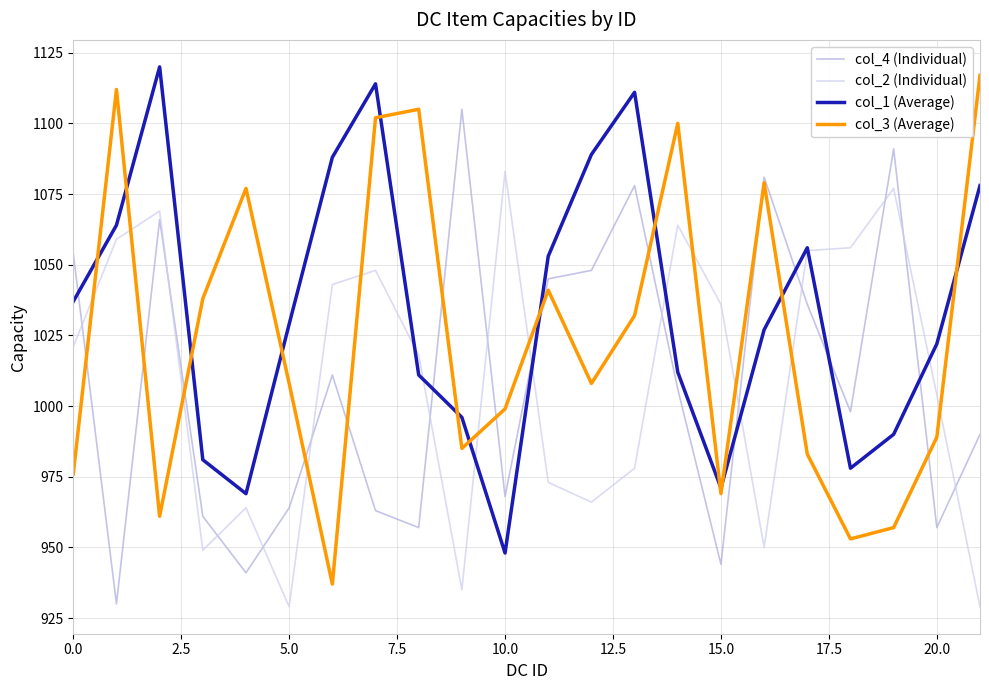

Which series has the largest total across all categories?

col_1 (Average)